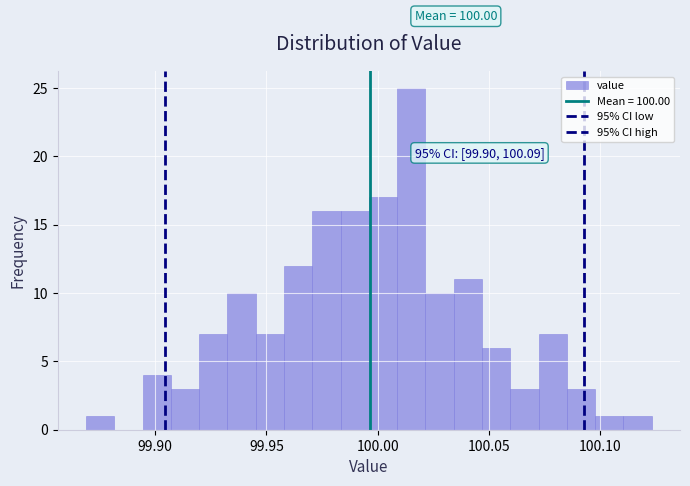

Read against the x-axis, roughly where is the centre of the tallest bar?

100.015